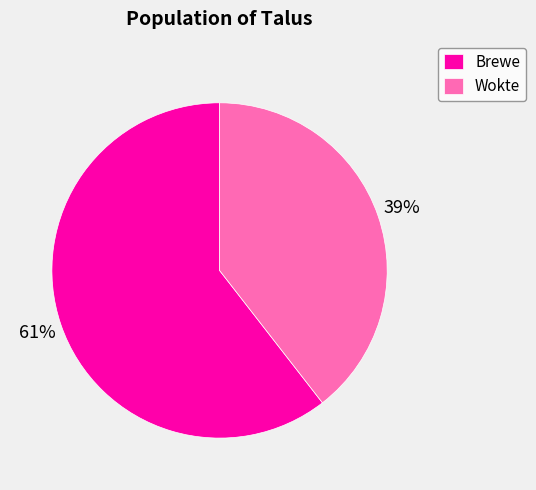

To the nearest percent, what portion does Brewe represent?

61%